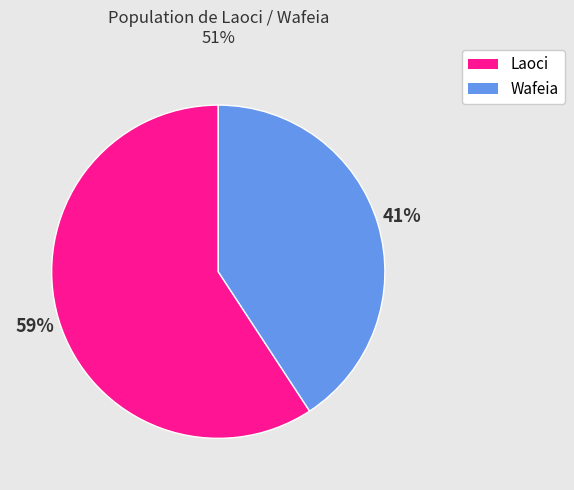

What is the ratio of the value at Wafeia to the value at Laoci?

0.7